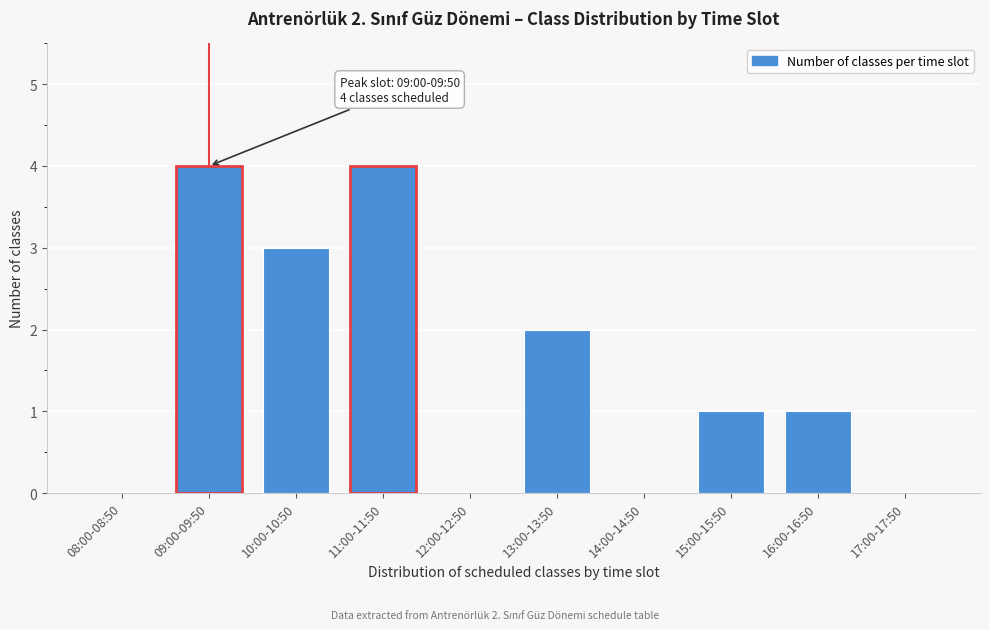

Reading left to right, list all the values displayed in this chart.

08:00-08:50=0	09:00-09:50=4	10:00-10:50=3	11:00-11:50=4	12:00-12:50=0	13:00-13:50=2	14:00-14:50=0	15:00-15:50=1	16:00-16:50=1	17:00-17:50=0